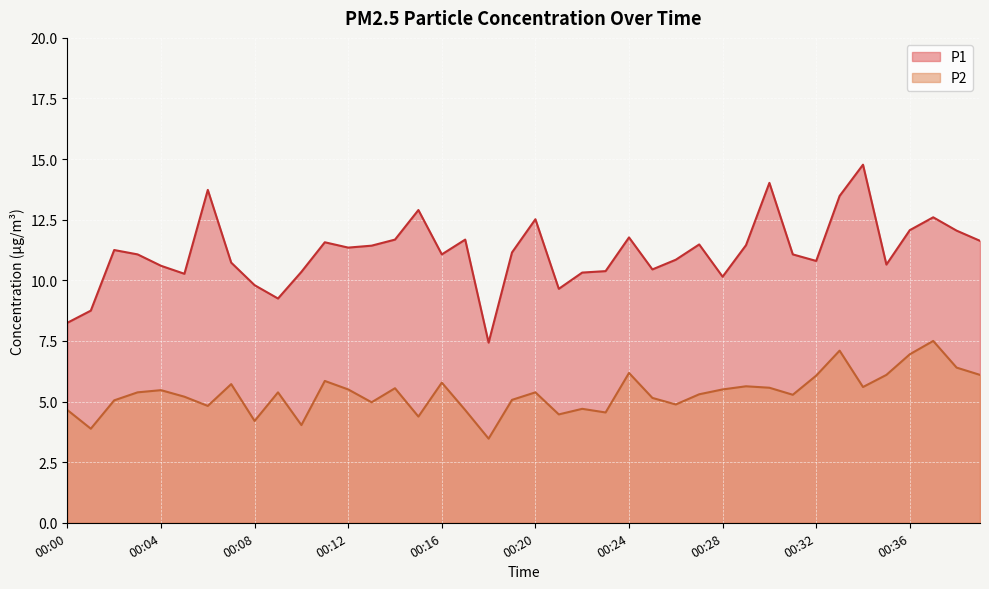

At how many categories does at least one series exceed 10?

34